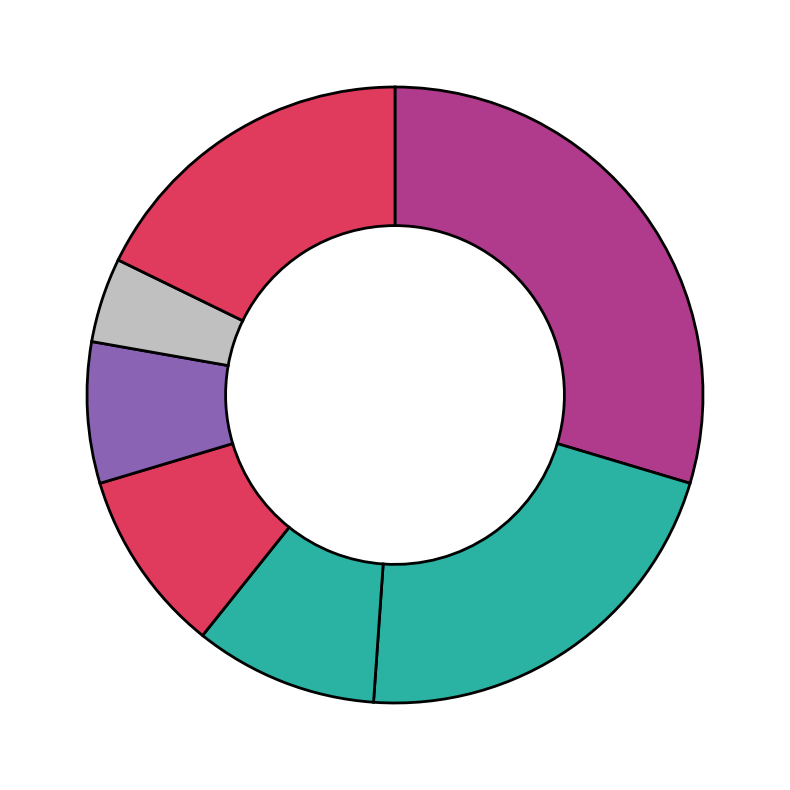

Count the number of slices in the pie.

7